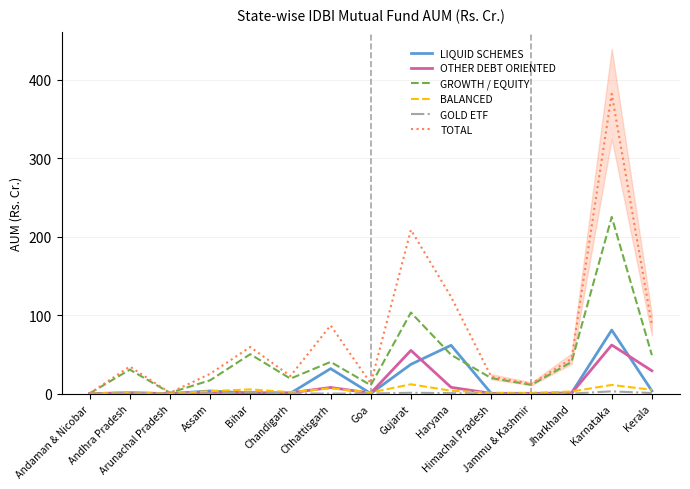

List the labels in order of OTHER DEBT ORIENTED value, largest first.

Karnataka, Gujarat, Kerala, Haryana, Chhattisgarh, Assam, Chandigarh, Bihar, Andhra Pradesh, Goa, Jharkhand, Jammu & Kashmir, Himachal Pradesh, Andaman & Nicobar, Arunachal Pradesh